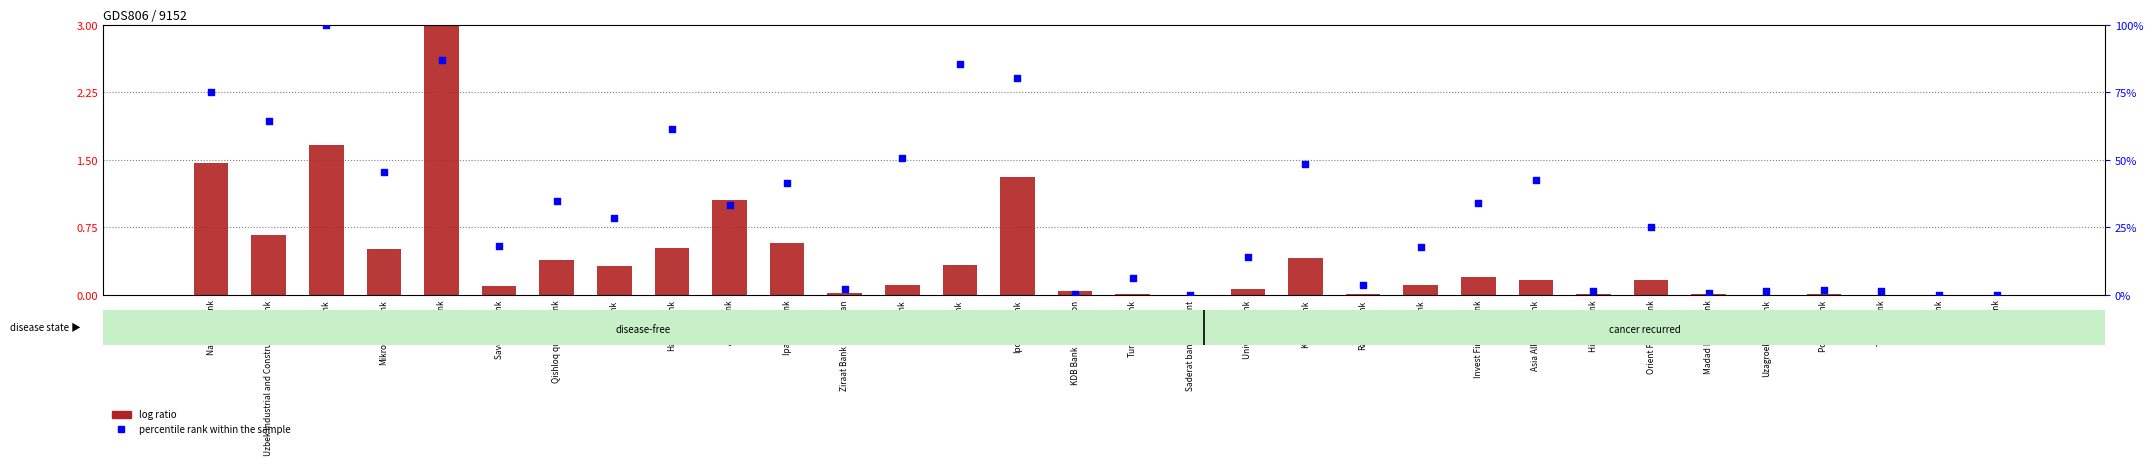

What is the total value across all series at Hamkorbank?

62.1